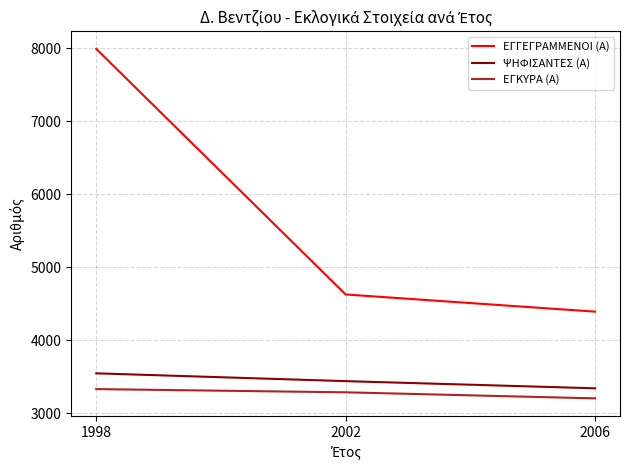

What is the sum of all ΕΓΚΥΡΑ (Α) values?

9825